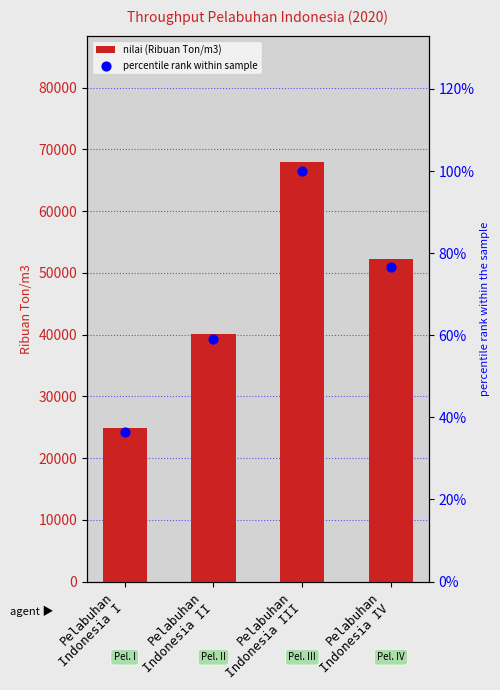

Which series has the largest Y range (max minus min)?

nilai (Ribuan Ton/m3)